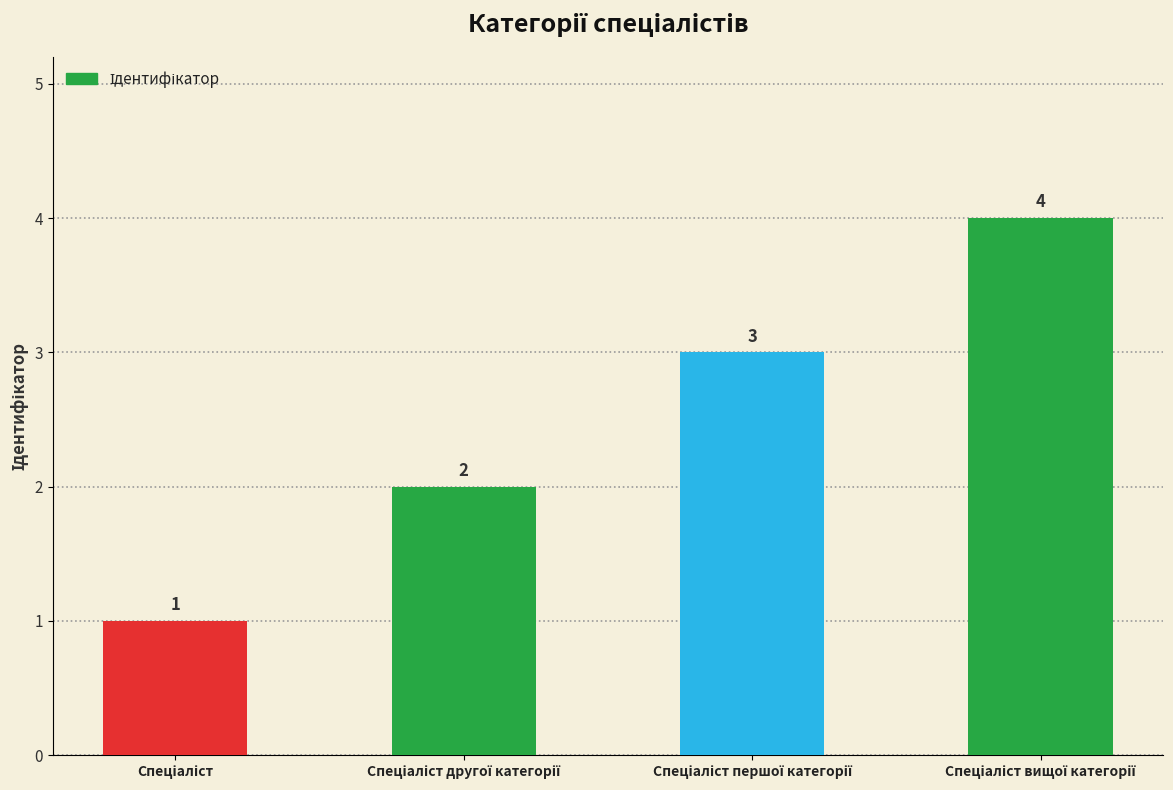

What is the value of the 2nd bar from the left?

2